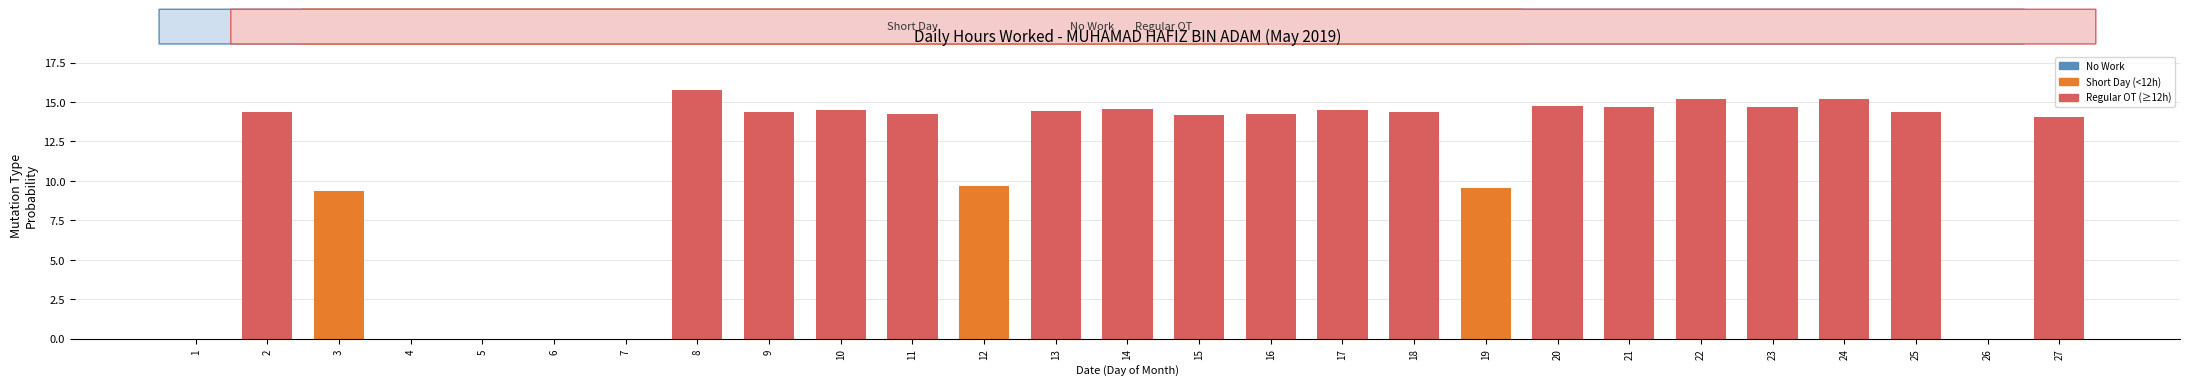

Between 13 and 20, which is larger?

20